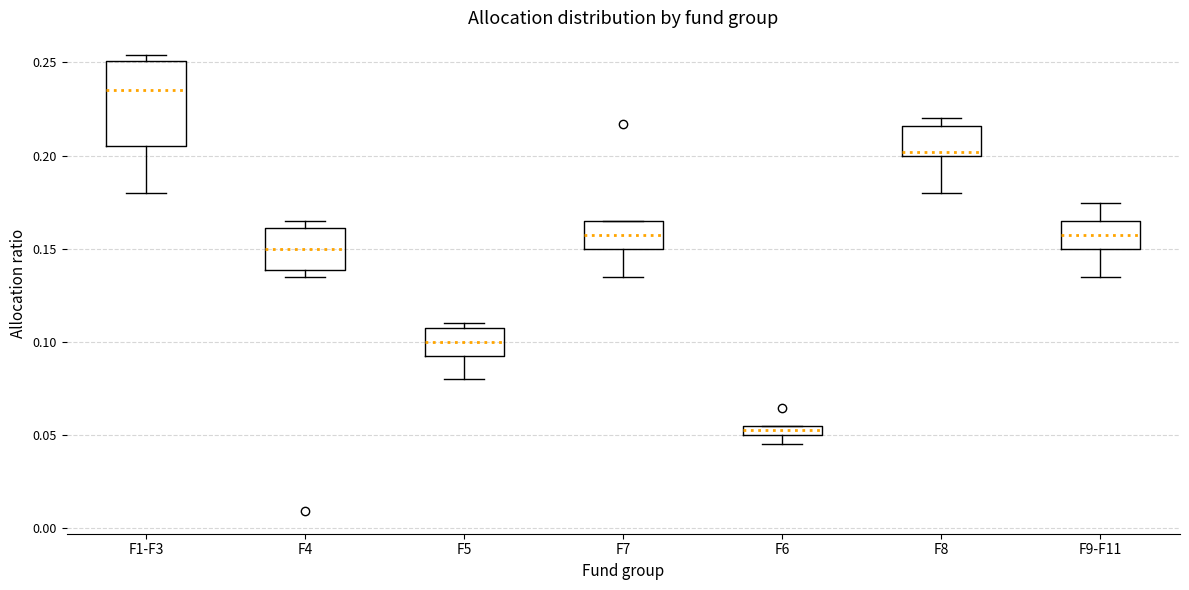

Where does the lower whisker of the box for F6 end on the y-axis? The values are not printed on the chart, so give them approximately, as read against the axis.

0.045